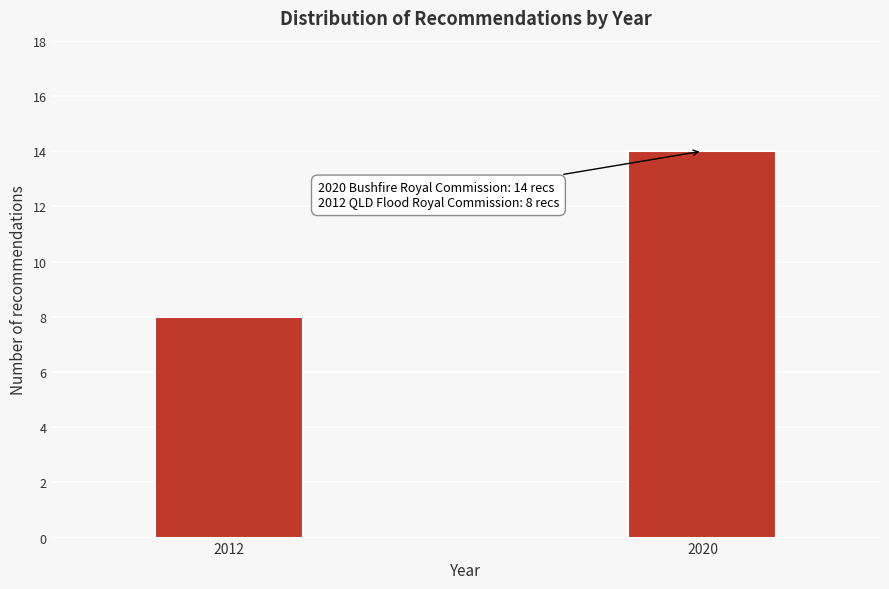

Reading right to left, what are all the values shown in this chart?

14	8